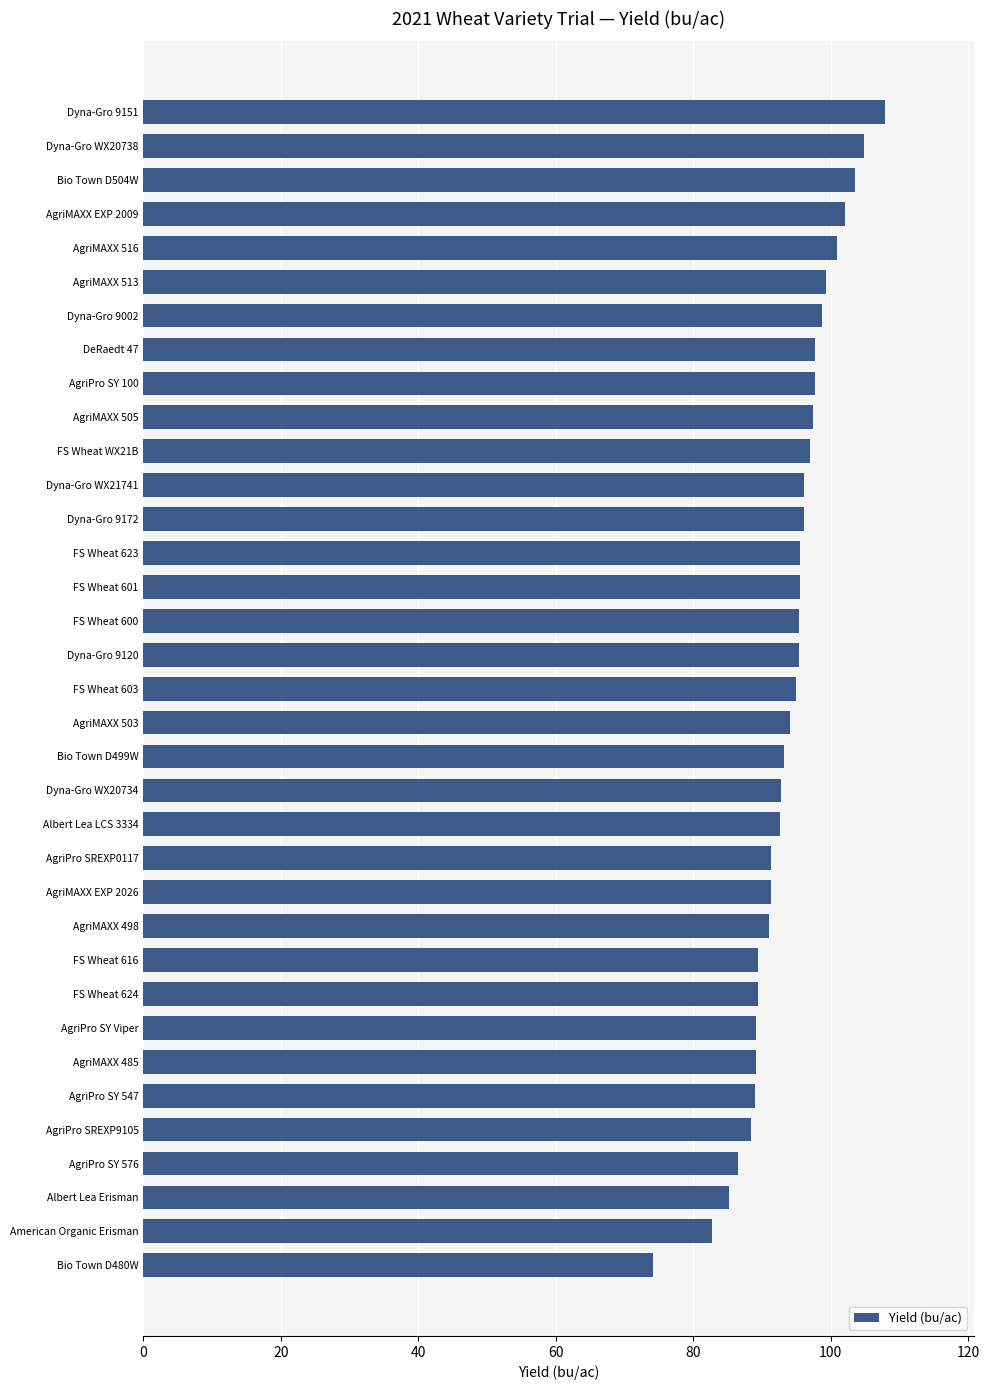

Which label corresponds to the largest value in the chart?

Dyna-Gro 9151